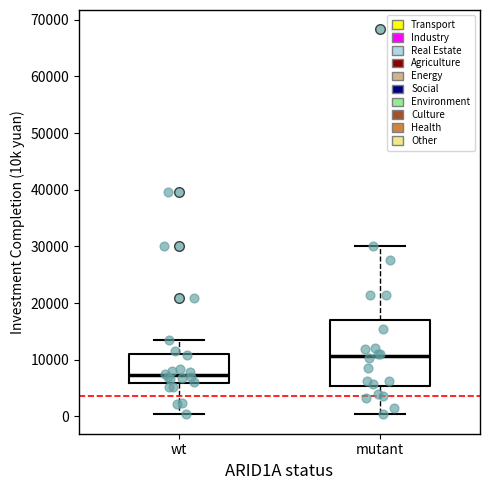

Which box's median line is the highest?

mutant